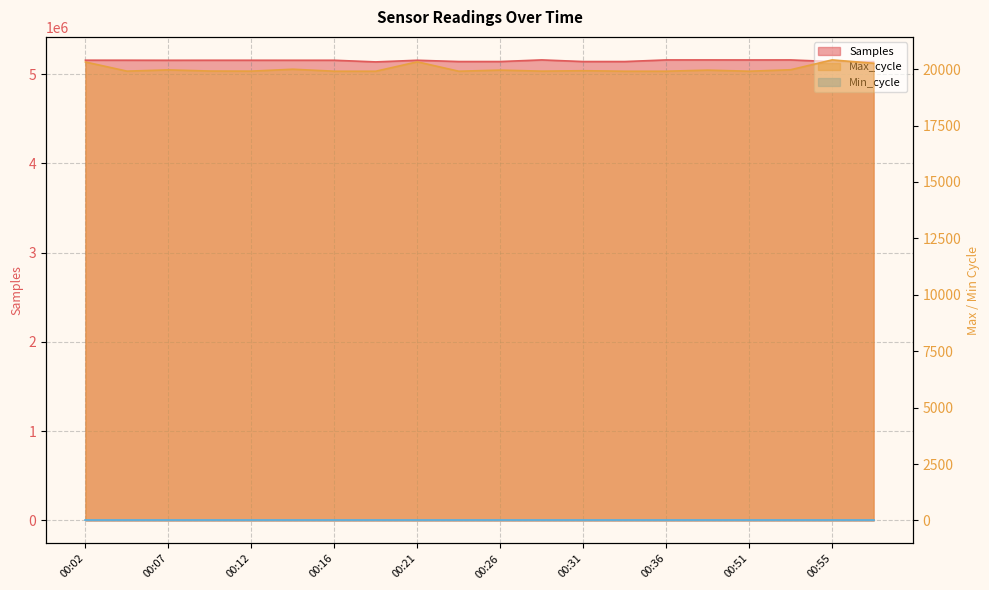

Which series has the largest total across all categories?

Samples